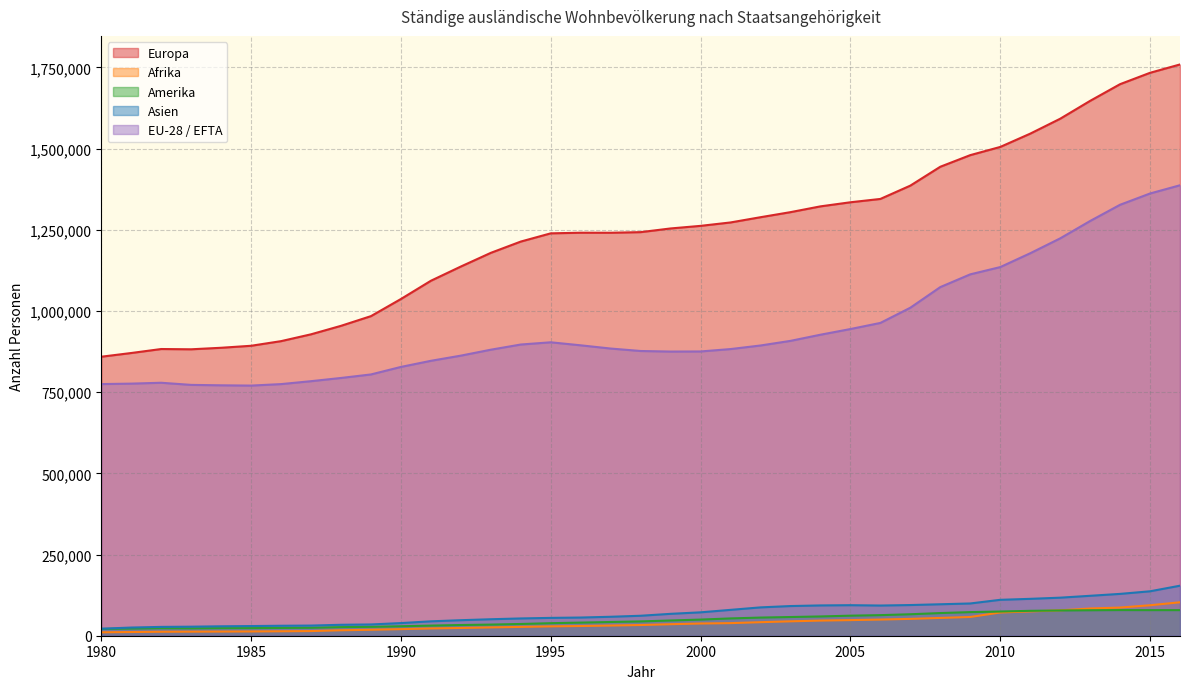

Which series has the largest range (max minus min)?

Europa